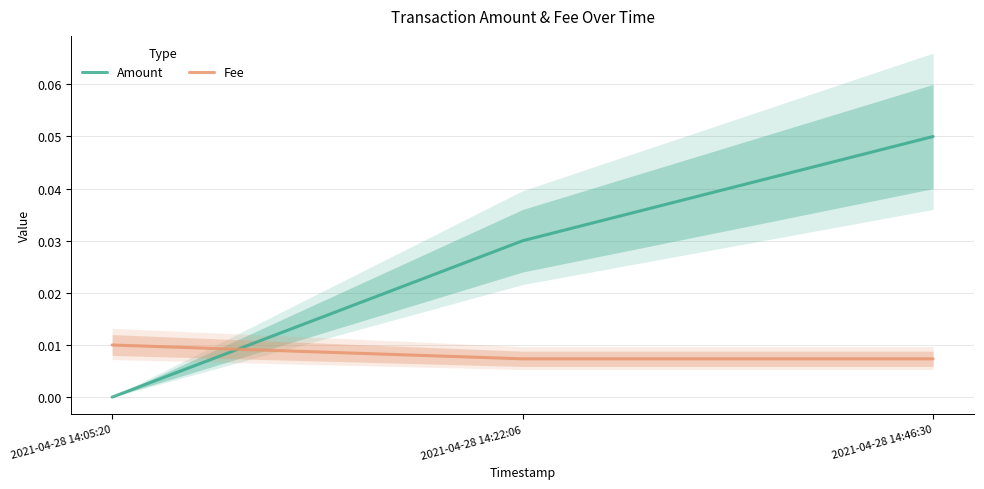

What position from the left is 2021-04-28 14:46:30?

3